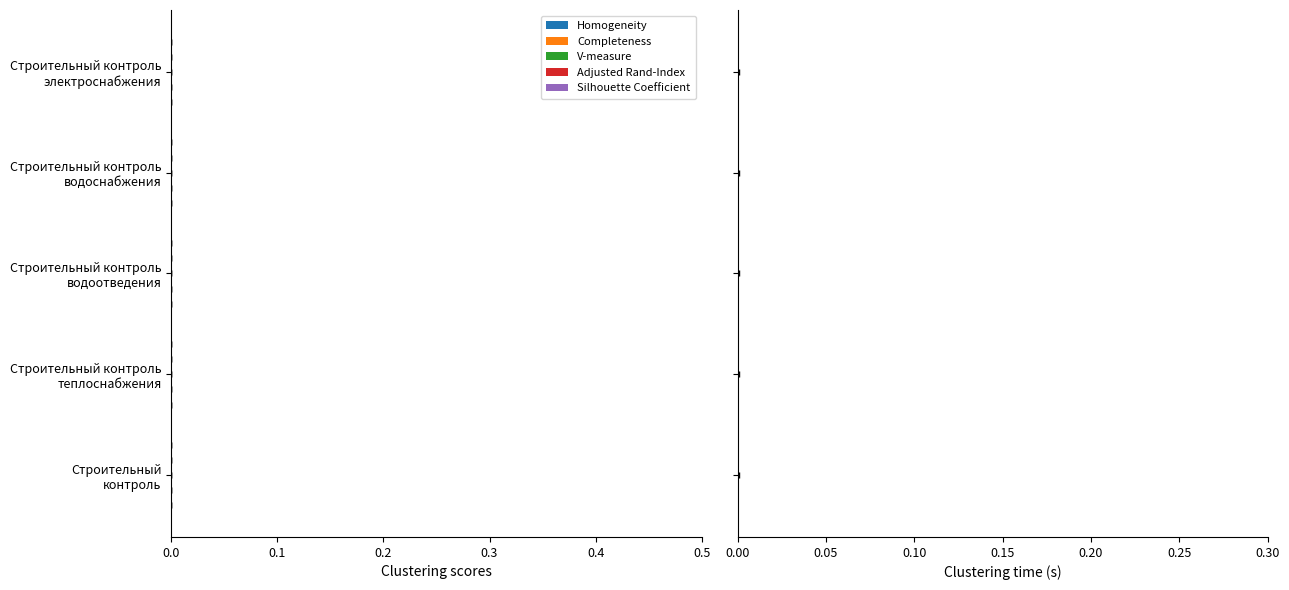

How many bars are there in each group?

6